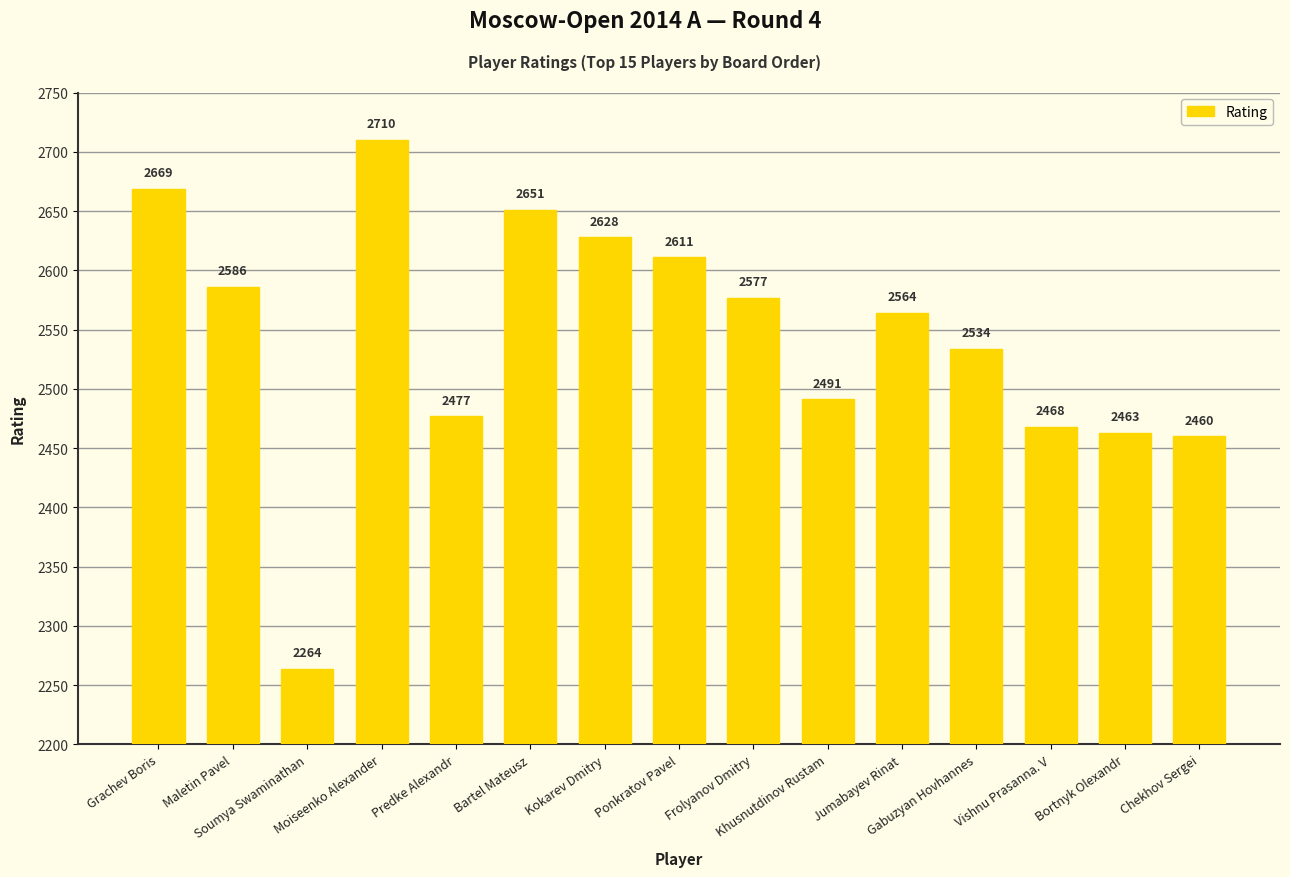

Reading left to right, list all the values displayed in this chart.

Grachev Boris=2669	Maletin Pavel=2586	Soumya Swaminathan=2264	Moiseenko Alexander=2710	Predke Alexandr=2477	Bartel Mateusz=2651	Kokarev Dmitry=2628	Ponkratov Pavel=2611	Frolyanov Dmitry=2577	Khusnutdinov Rustam=2491	Jumabayev Rinat=2564	Gabuzyan Hovhannes=2534	Vishnu Prasanna. V=2468	Bortnyk Olexandr=2463	Chekhov Sergei=2460